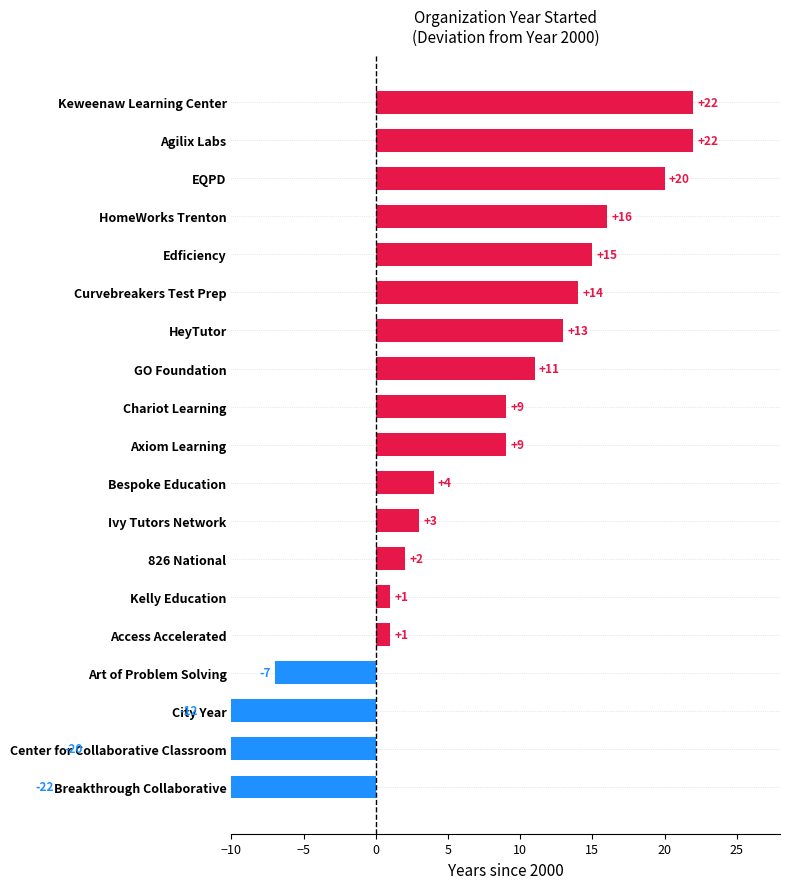

Where does the data first go above 9?

GO Foundation